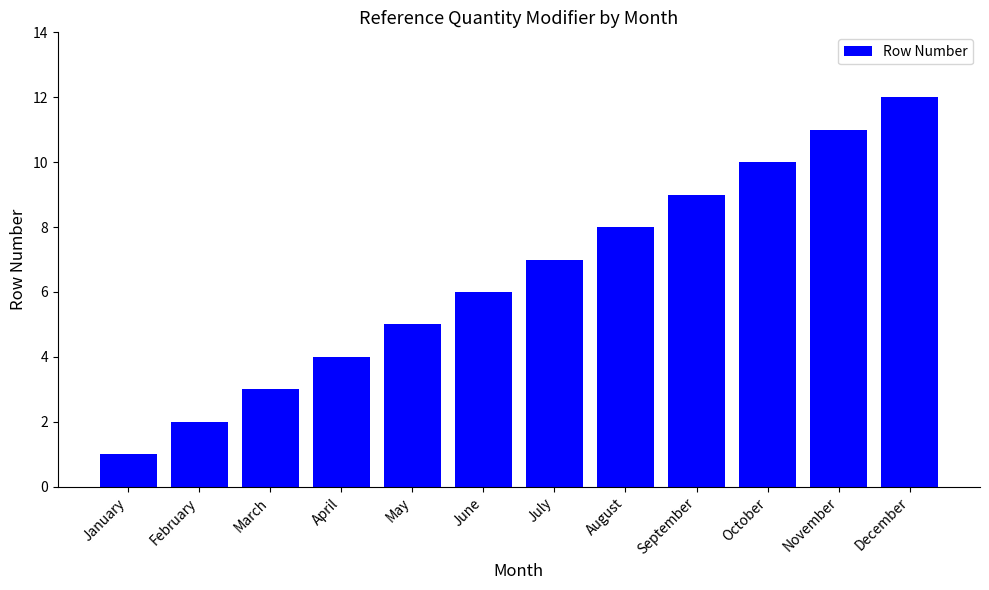

Rank the categories by value from lowest to highest.

January, February, March, April, May, June, July, August, September, October, November, December